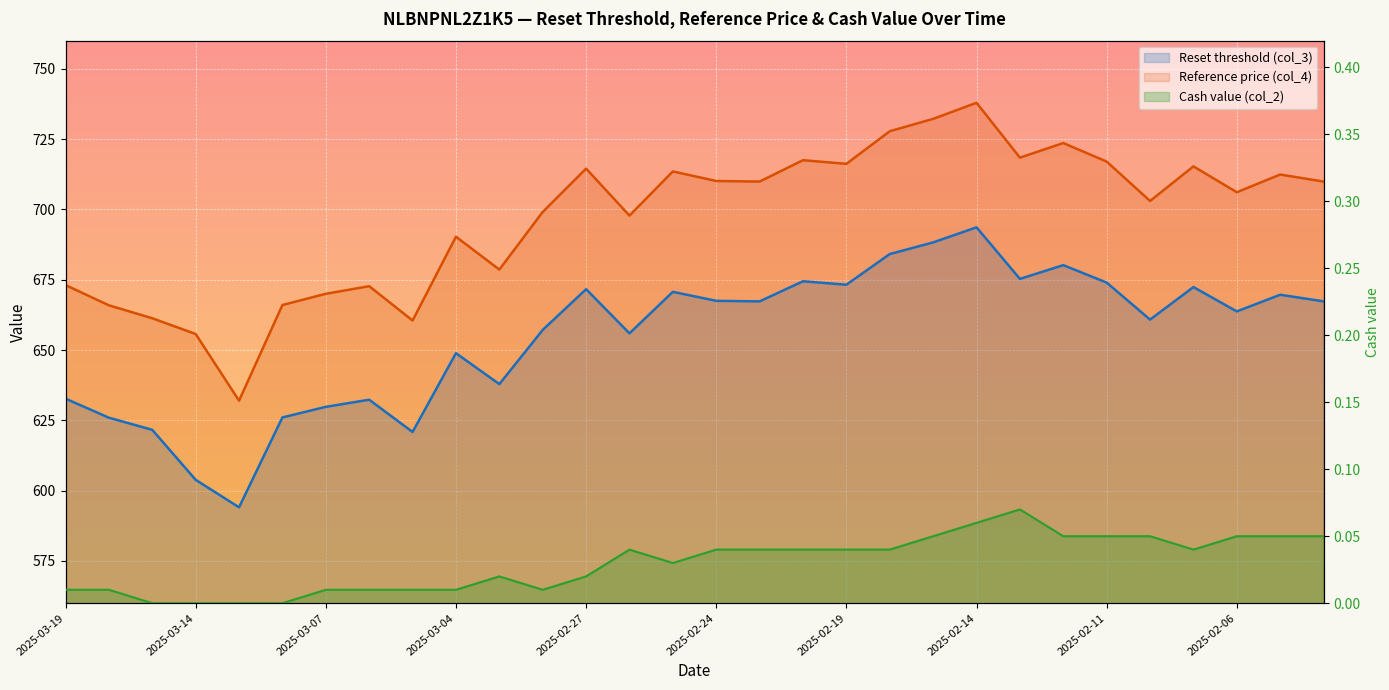

How many interior local valleys does the Reset threshold (col_3) series have?

9